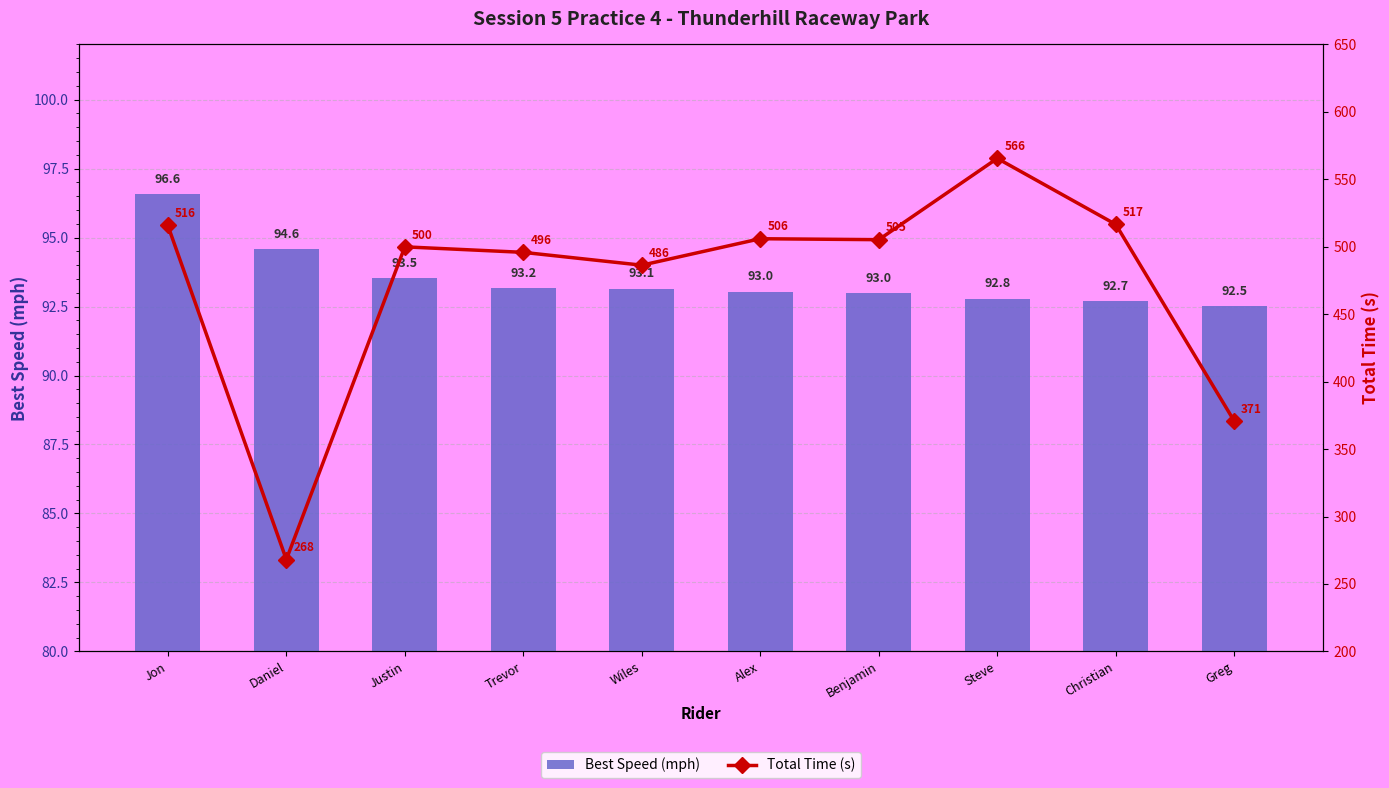

What position from the right is Steve?

3